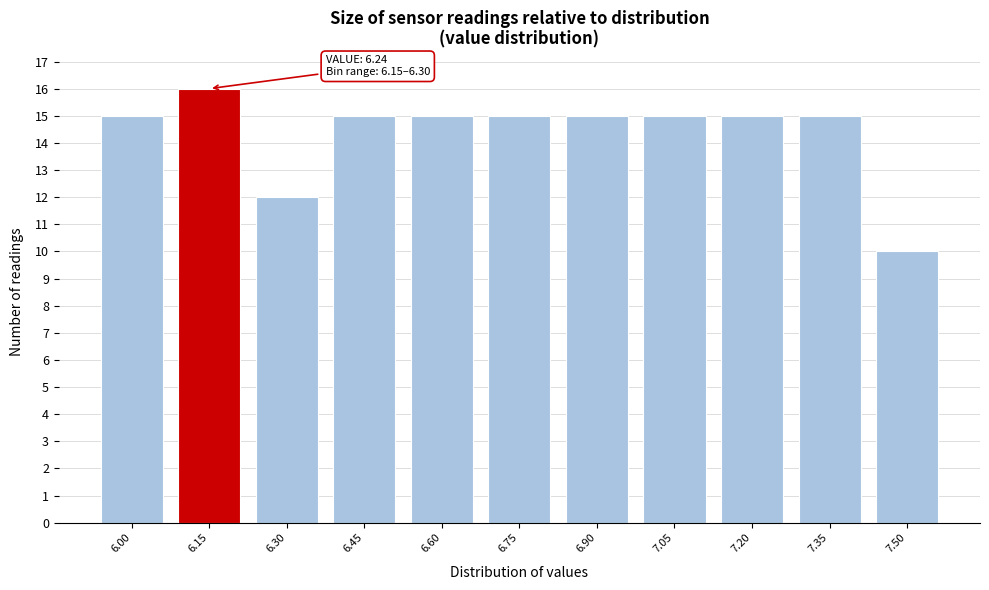

Reading left to right, what are all the values shown in this chart?

6.00=15	6.15=16	6.30=12	6.45=15	6.60=15	6.75=15	6.90=15	7.05=15	7.20=15	7.35=15	7.50=10